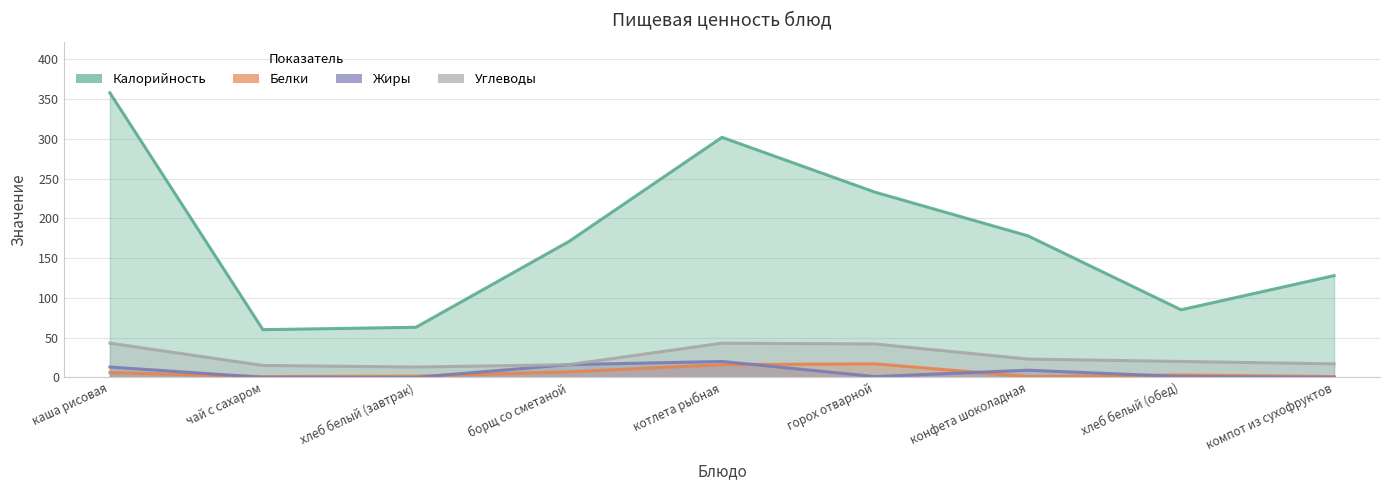

Which series has the widest spread of values?

Калорийность